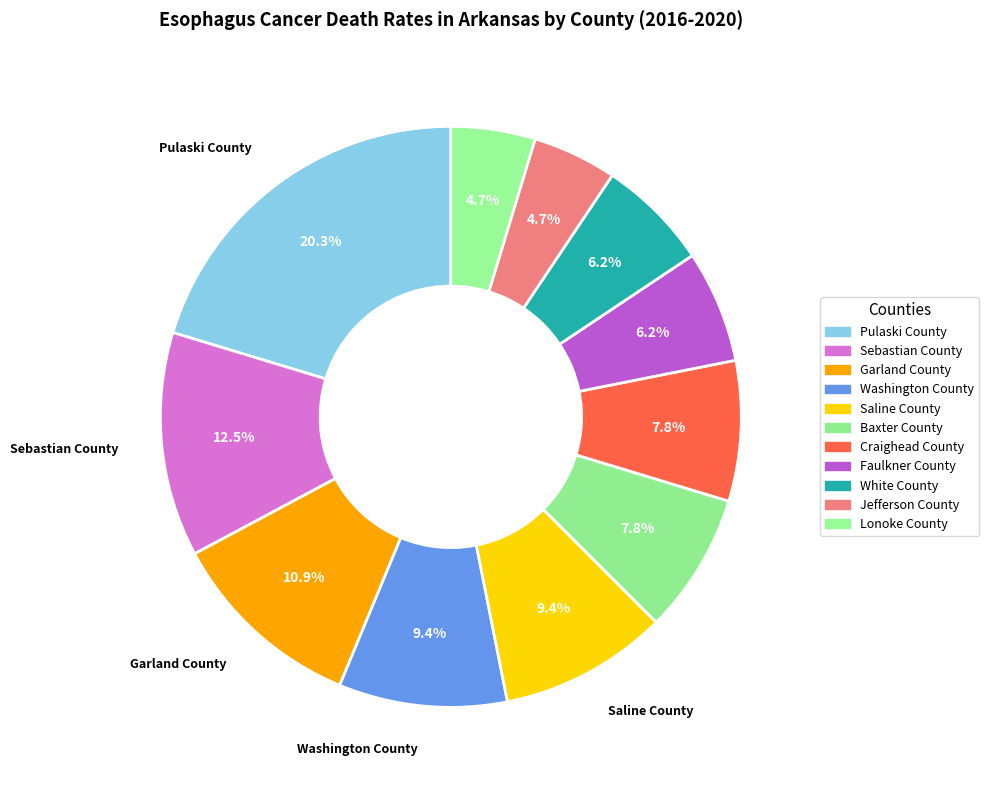

Rank the categories by value from lowest to highest.

Jefferson County, Lonoke County, Faulkner County, White County, Baxter County, Craighead County, Washington County, Saline County, Garland County, Sebastian County, Pulaski County